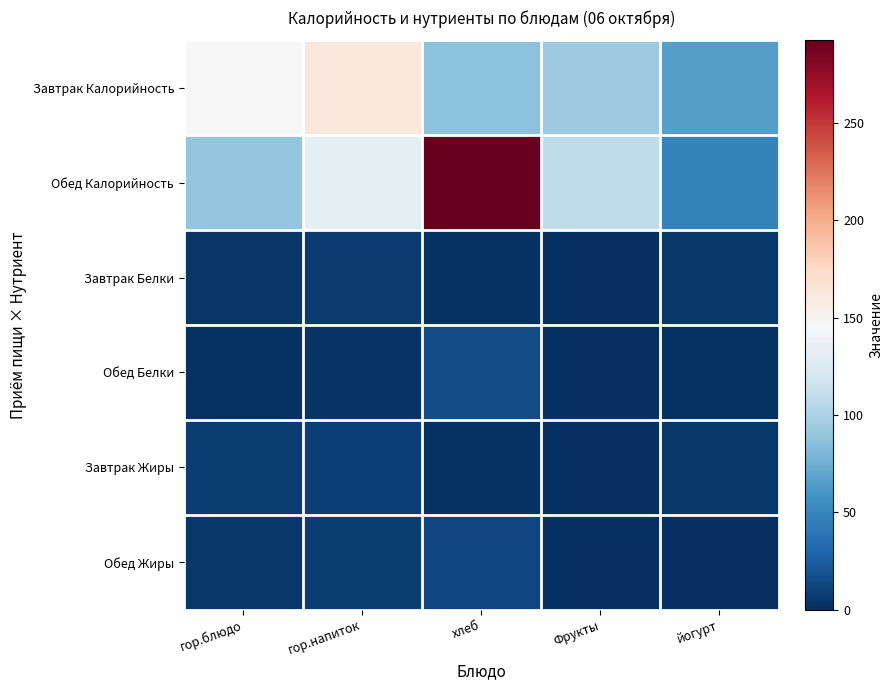

At how many categories does at least one series exceed 28?

5